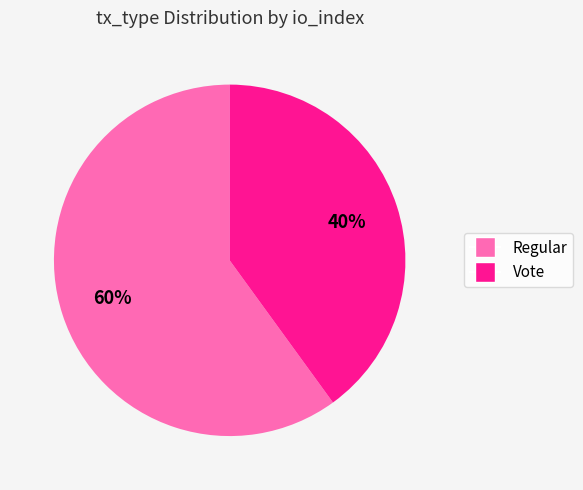

To the nearest percent, what is the difference between the largest and smallest slice percentages?

20%